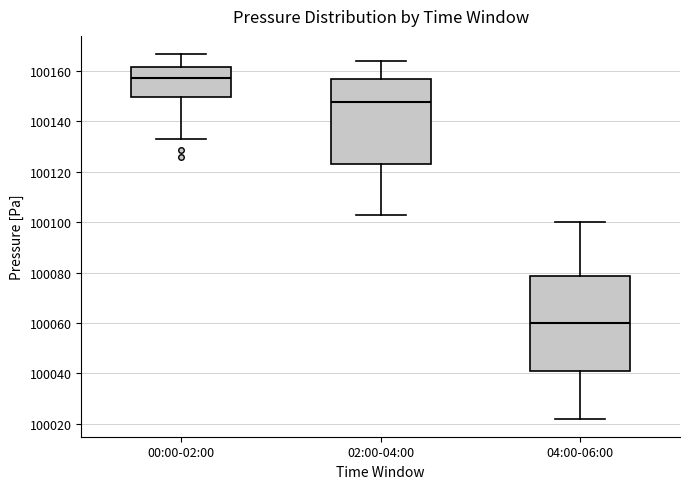

Which box's median line is the highest?

00:00-02:00